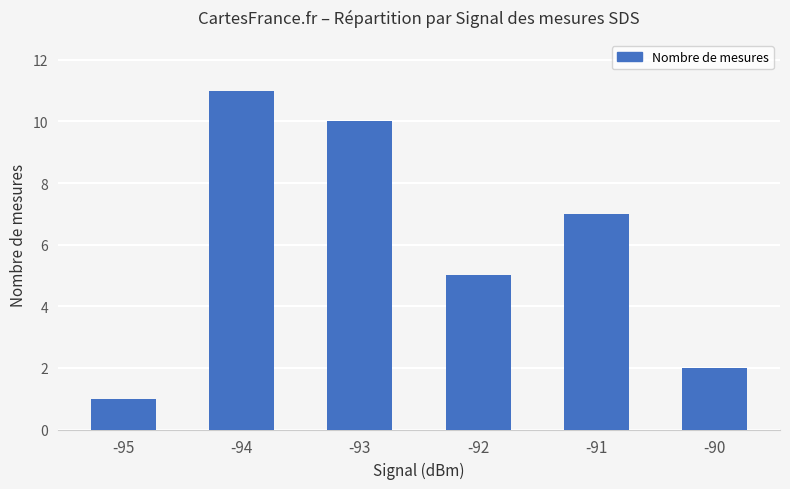

How many values are between 2 and 10?

4